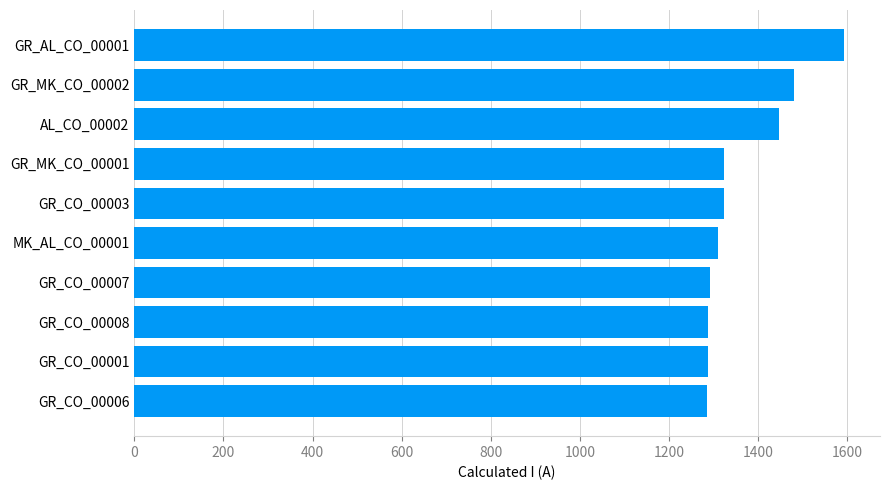

Which has a higher value, GR_CO_00006 or GR_MK_CO_00001?

GR_MK_CO_00001